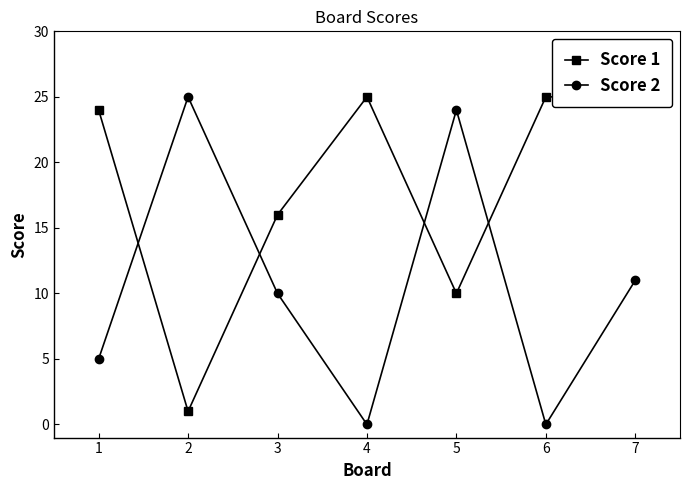

True or false: Score 1 and Score 2 cross at least once.

True